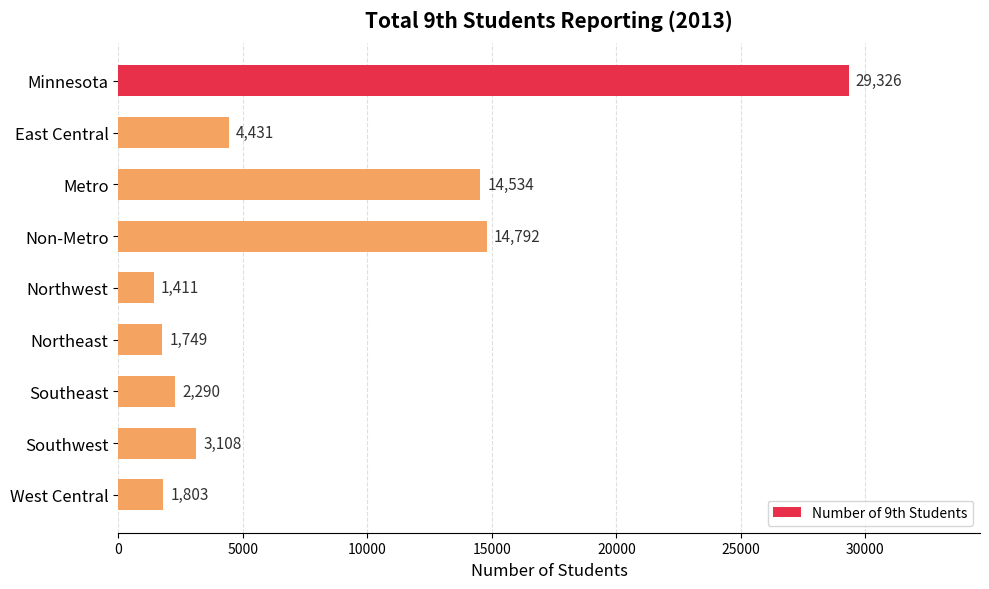

At which label is the value closest to 15368?

Non-Metro